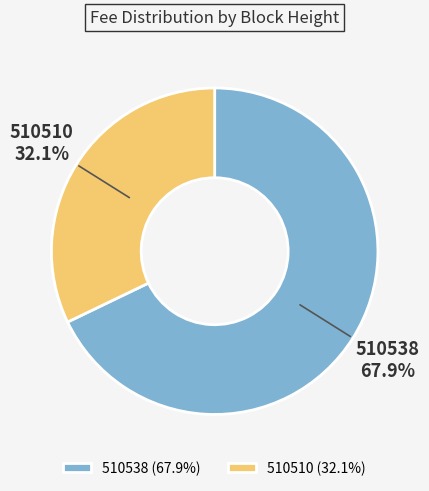

Count the number of slices in the pie.

2